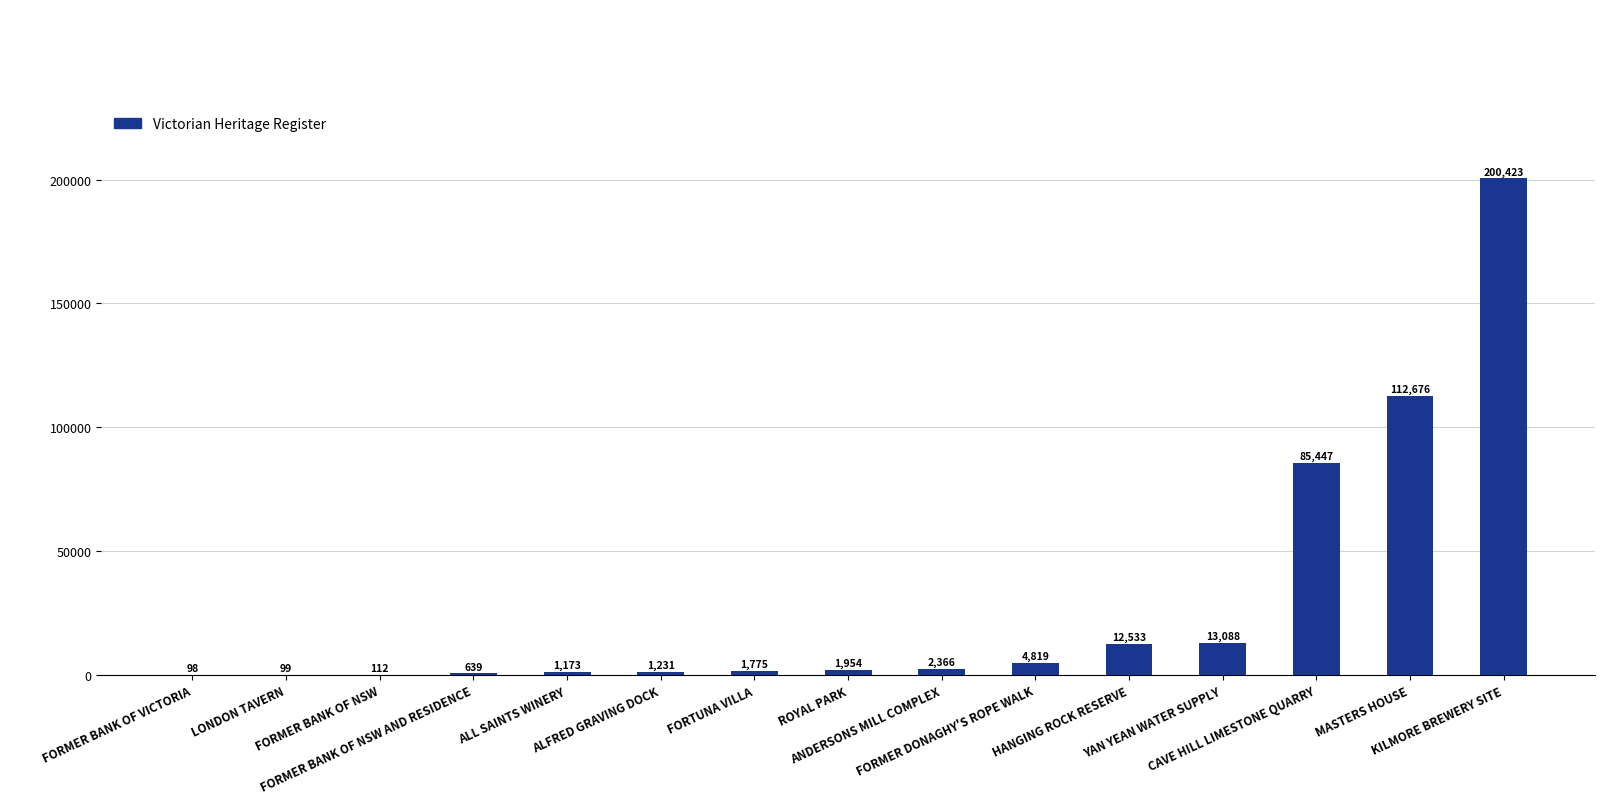

What value does the data have at ALL SAINTS WINERY, to the nearest 100?

1200